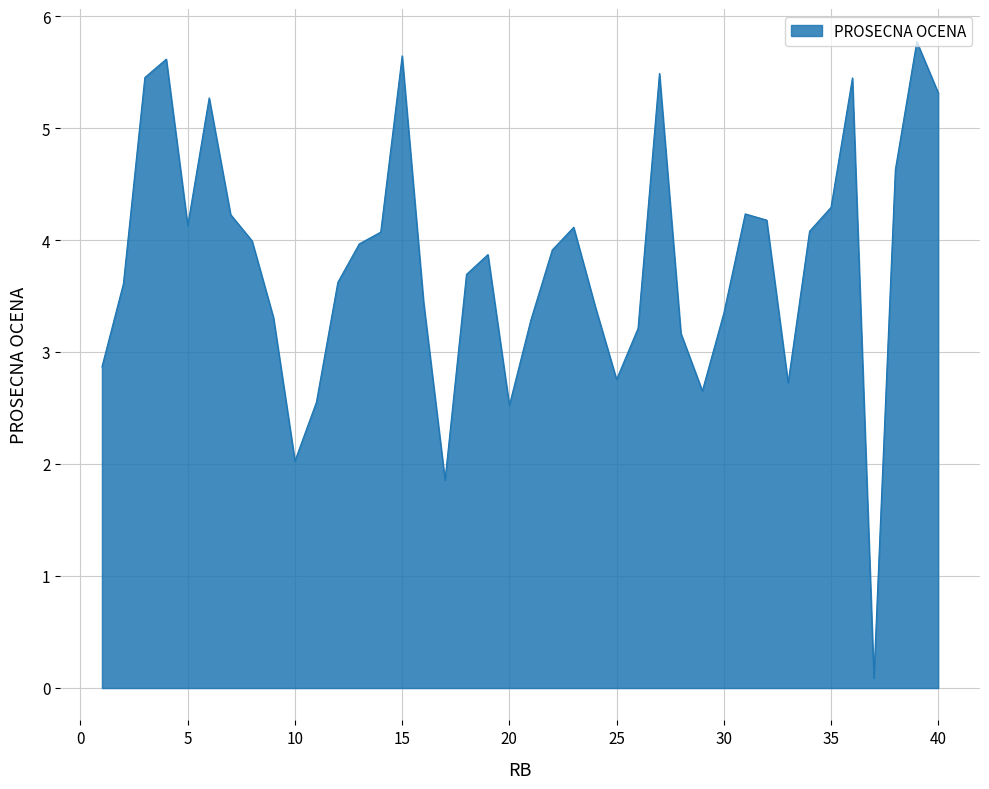

How many lines are shown in the chart?

1